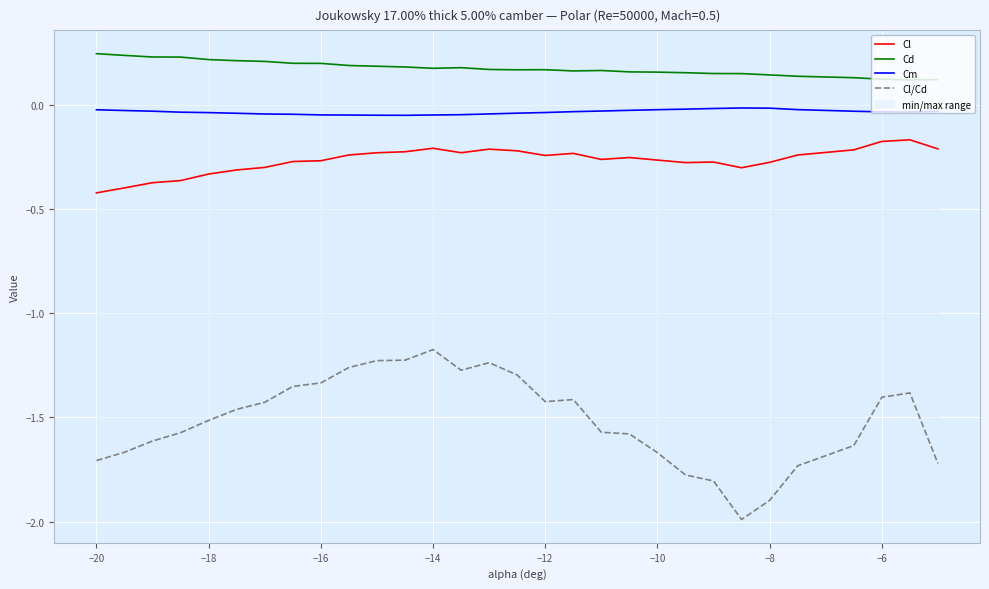

What is the difference between the second highest and minimum values in the Cd series?

0.1